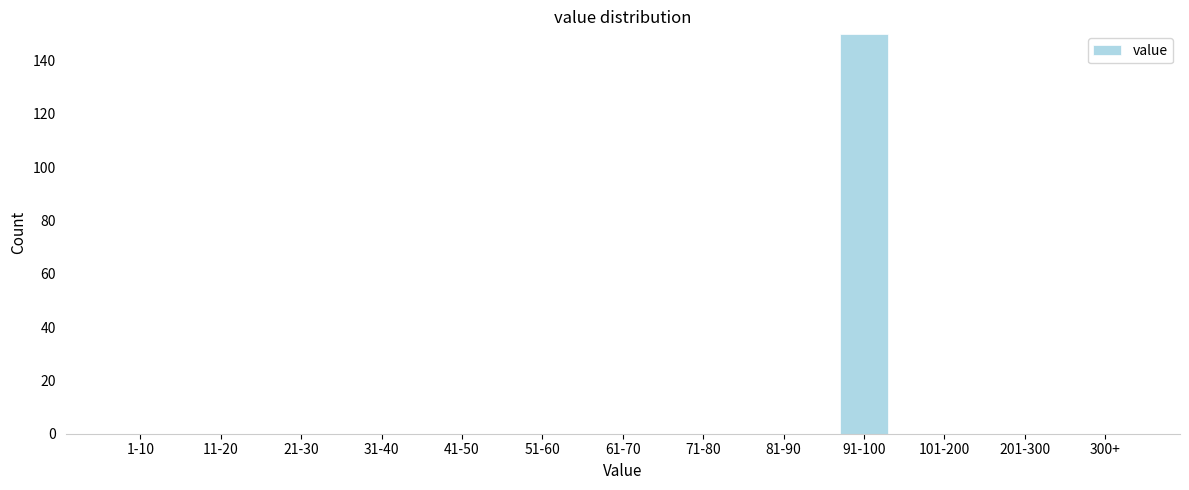

Reading right to left, transcribe all the data shown in this chart.

300+=0	201-300=0	101-200=0	91-100=150	81-90=0	71-80=0	61-70=0	51-60=0	41-50=0	31-40=0	21-30=0	11-20=0	1-10=0